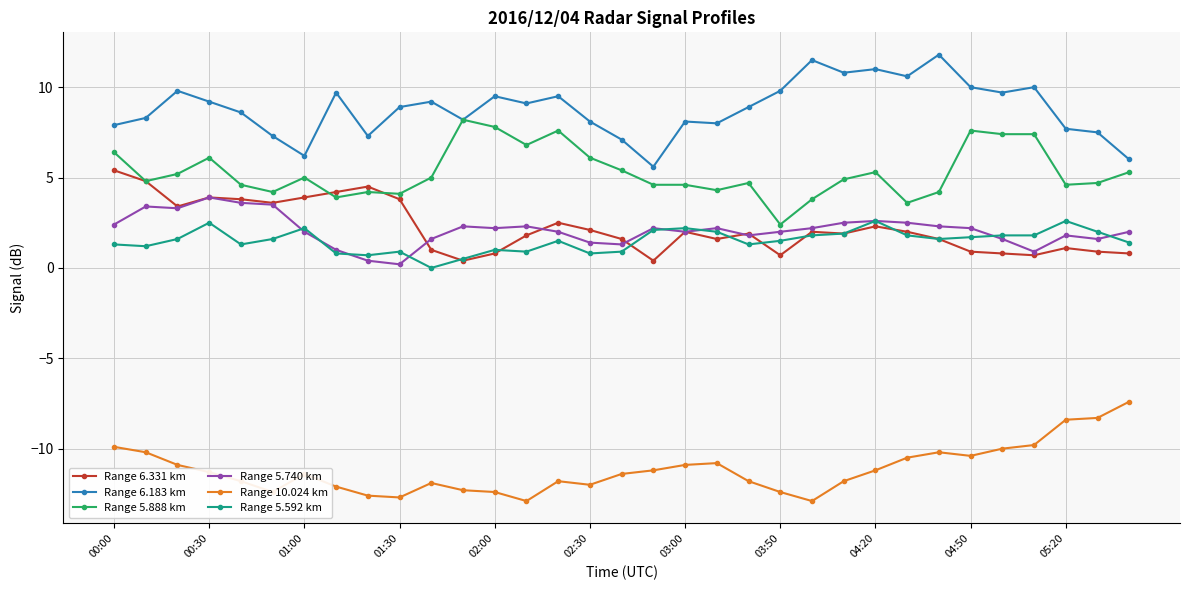

What is the value of the Range 5.888 km point at the 19th from the left?

4.6